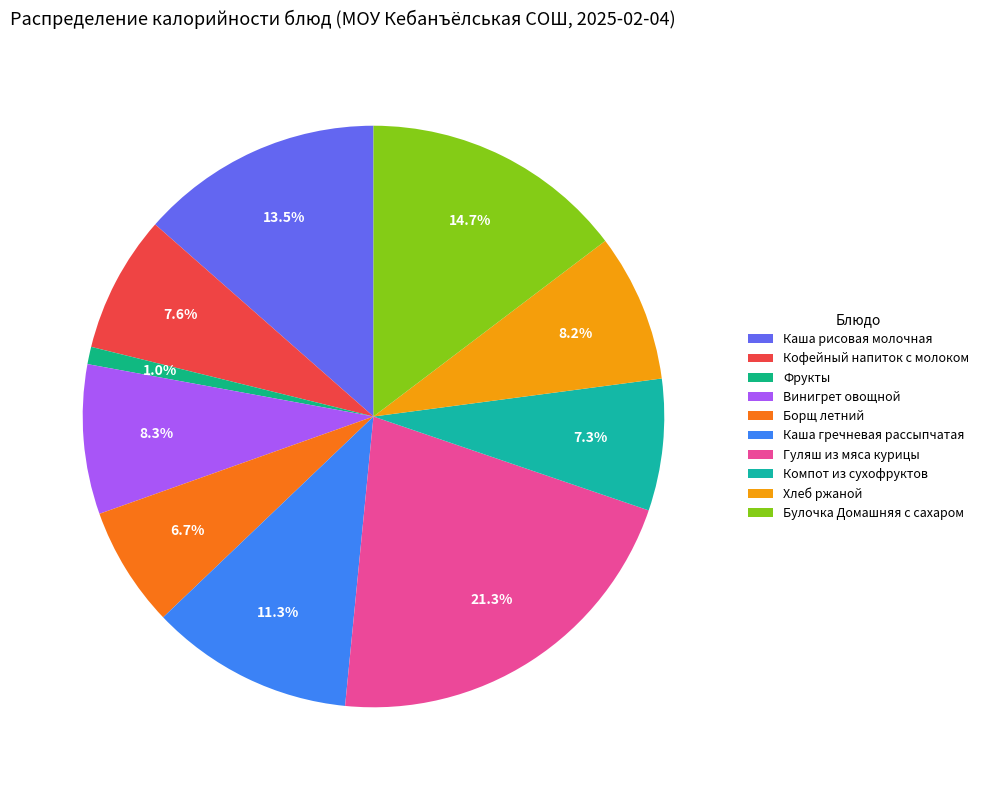

What is the change in value from Компот из сухофруктов to Хлеб ржаной?

+14.2